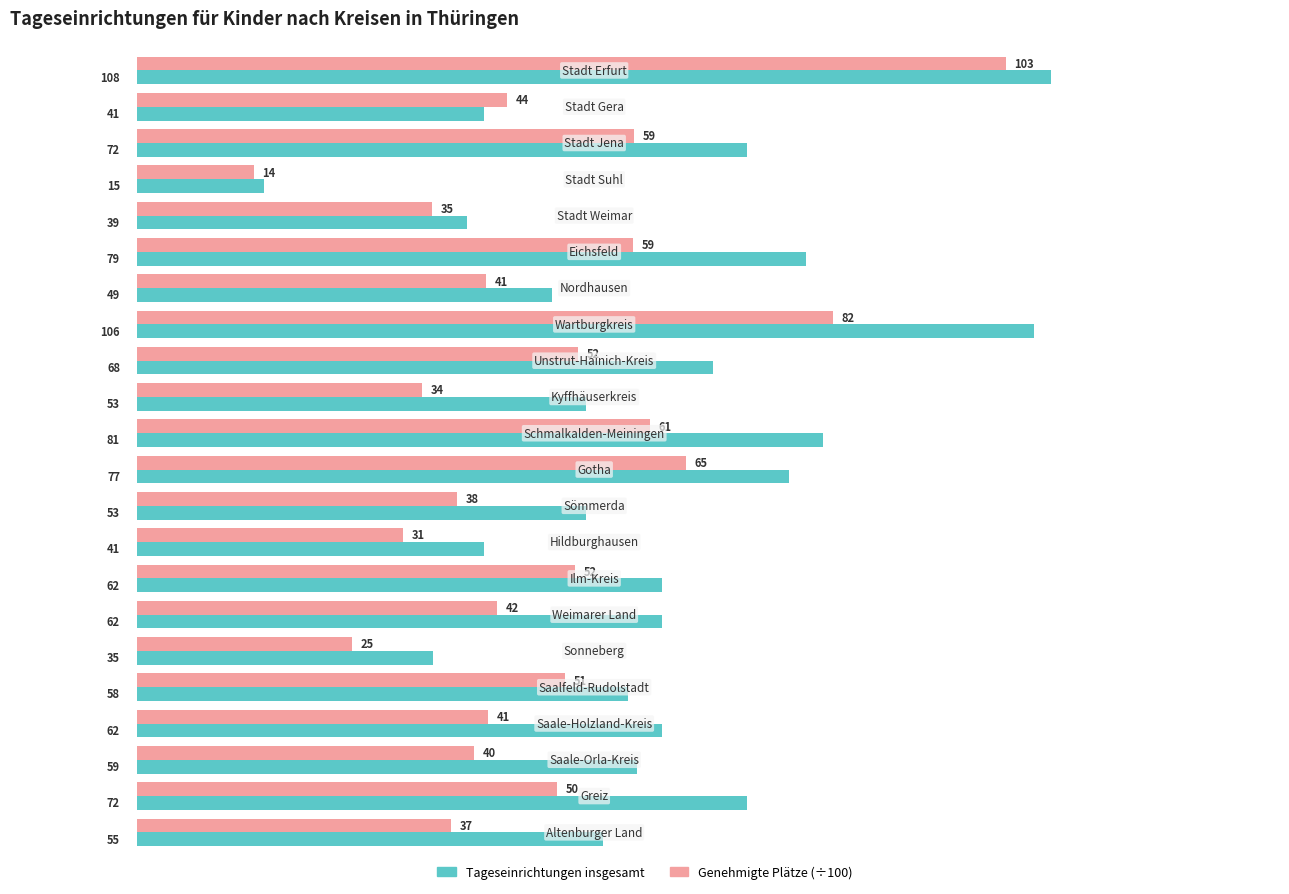

Rank the series by their maximum value, from highest to lowest.

Tageseinrichtungen insgesamt, Genehmigte Plätze (÷100)